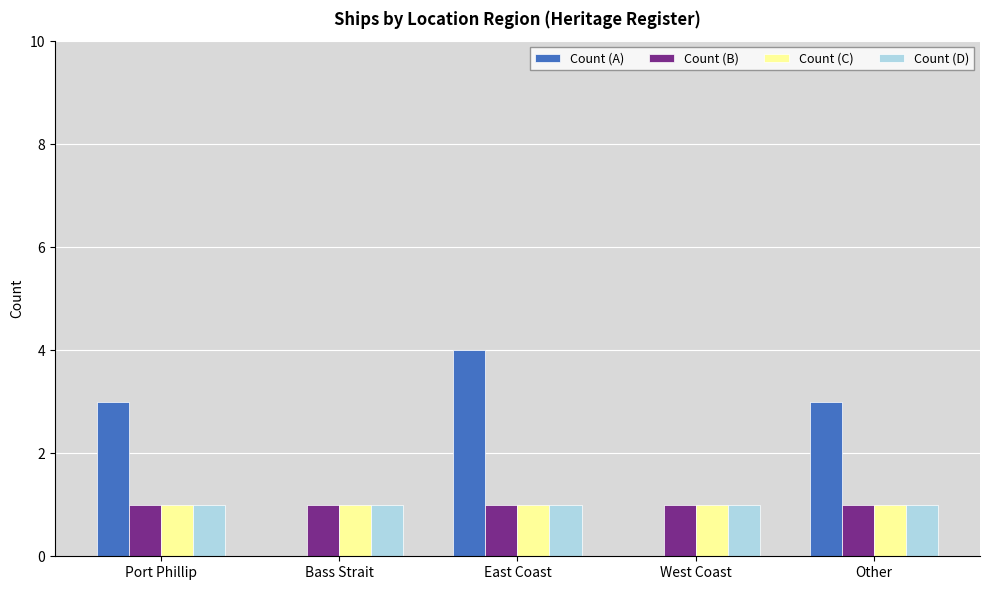

Is it true that Count (C) equals 1 at Port Phillip?

True